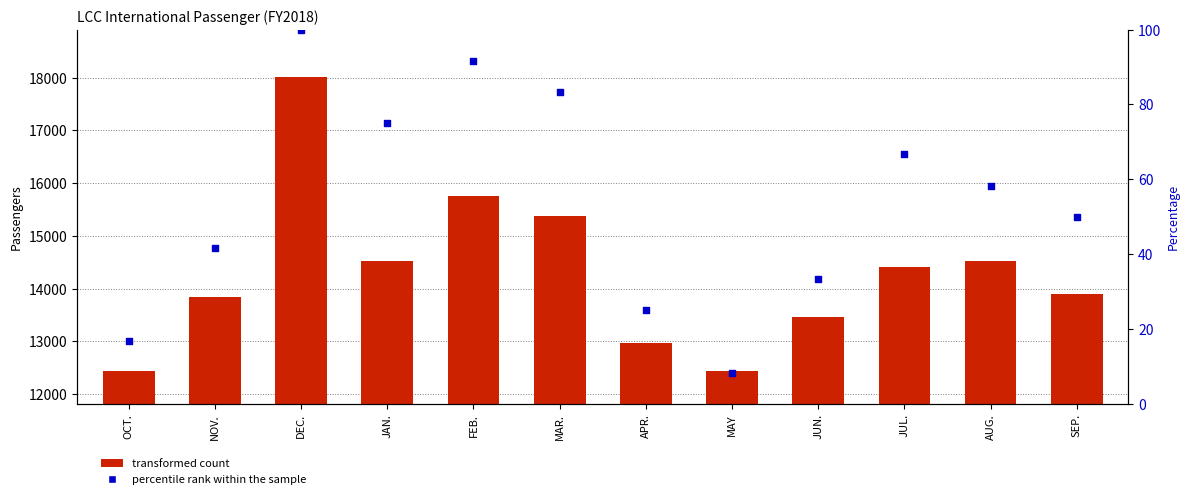

At how many categories does at least one series exceed 12208?

12